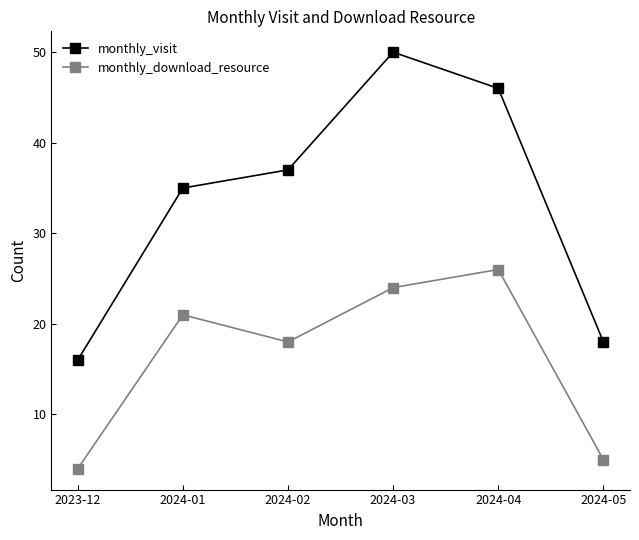

What value does the monthly_download_resource series have at 2023-12?

4